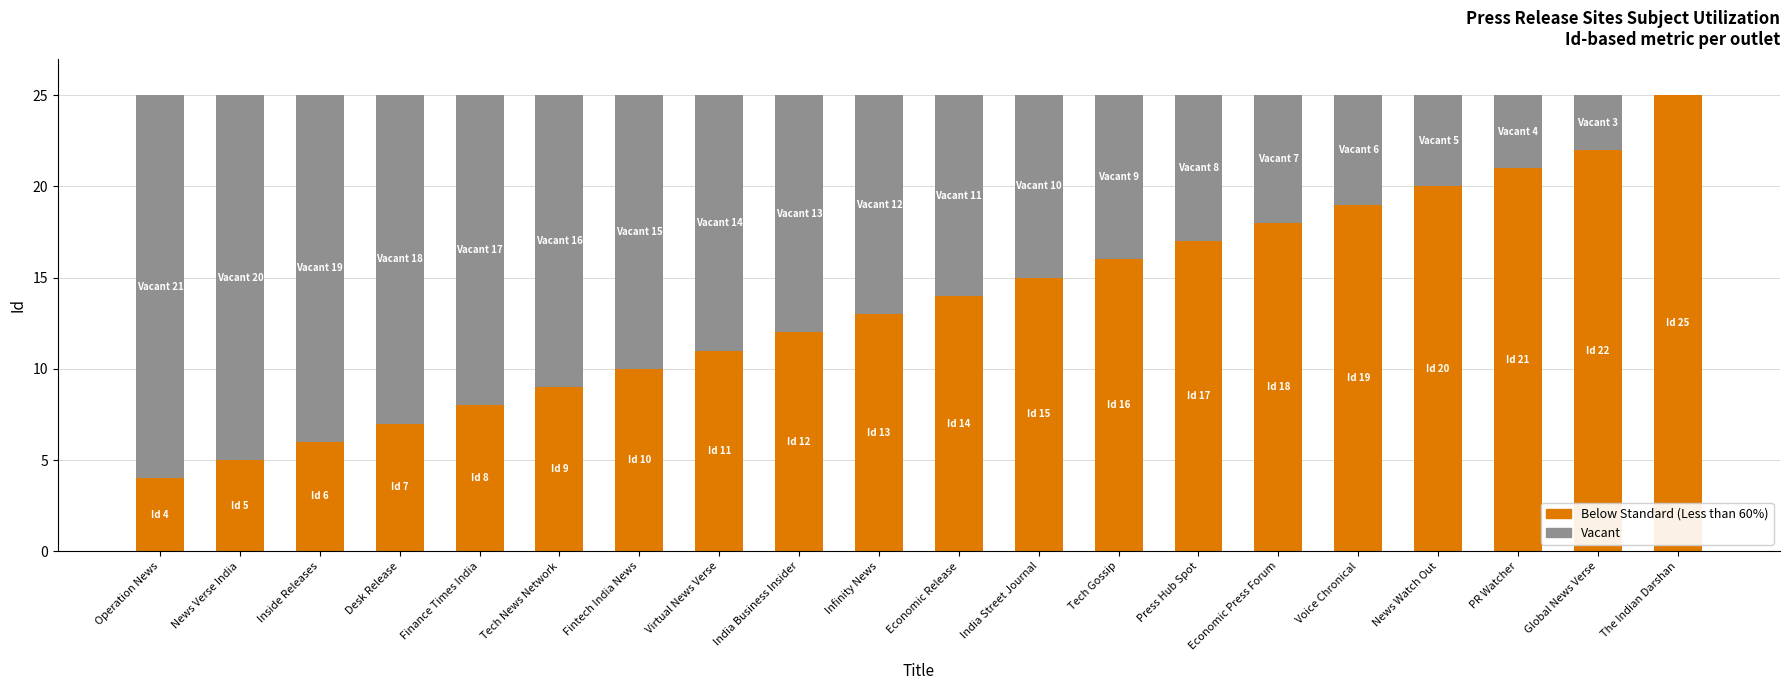

What is the total value across all series at News Verse India?

25